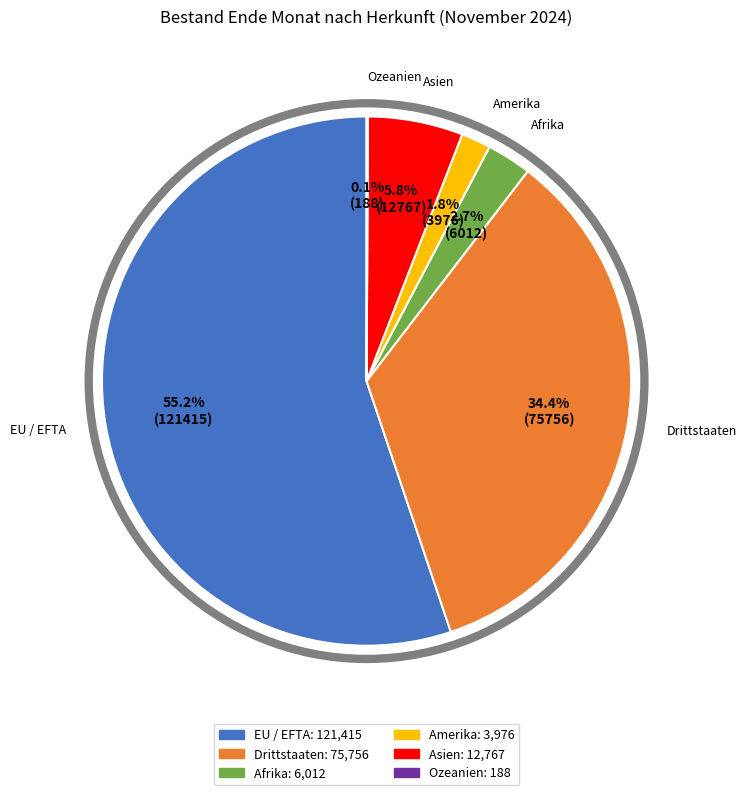

Which has a higher value, Drittstaaten or Afrika?

Drittstaaten